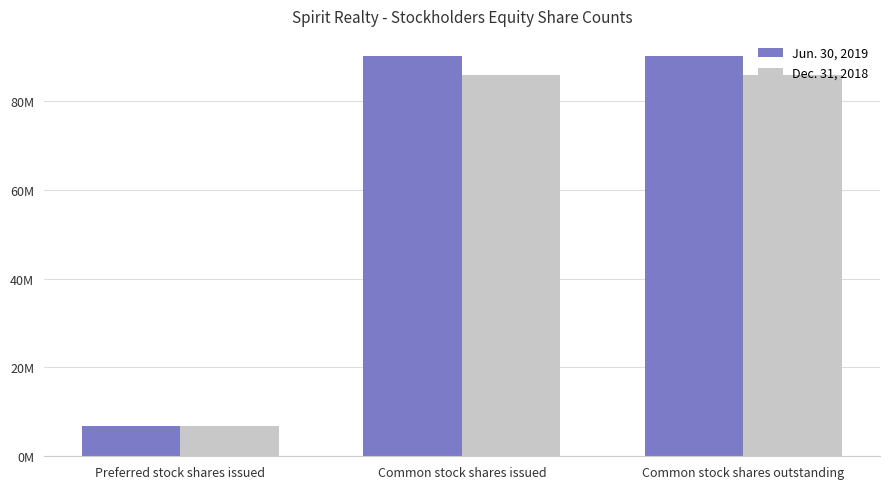

What is the difference between the second highest and minimum values in the Jun. 30, 2019 series?

83210727